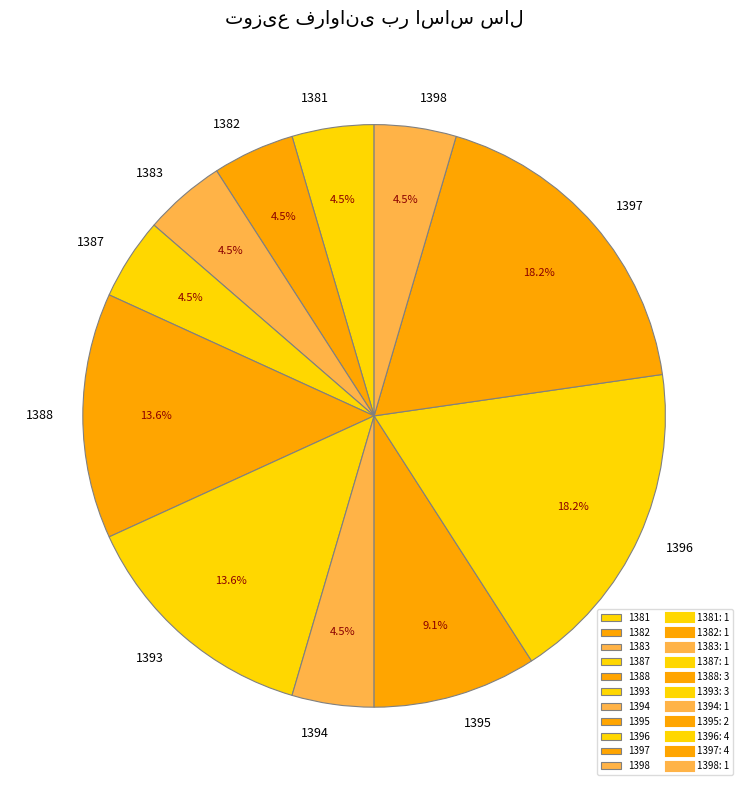

Between 1383 and 1388, which is larger?

1388